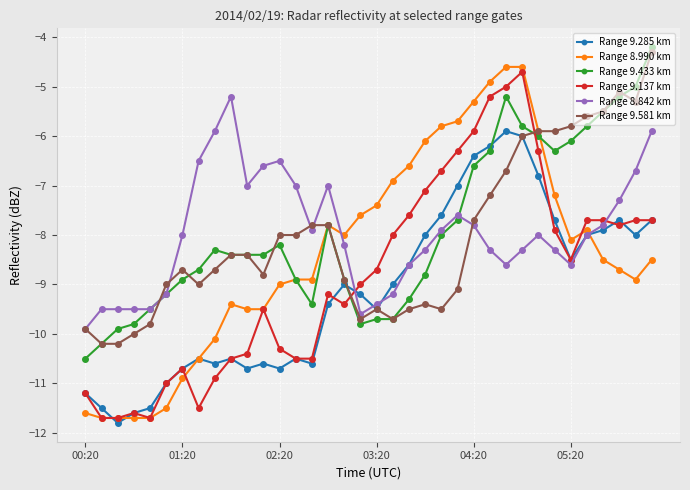

True or false: Range 9.433 km has more than 2 points higher than both neighbors.

True